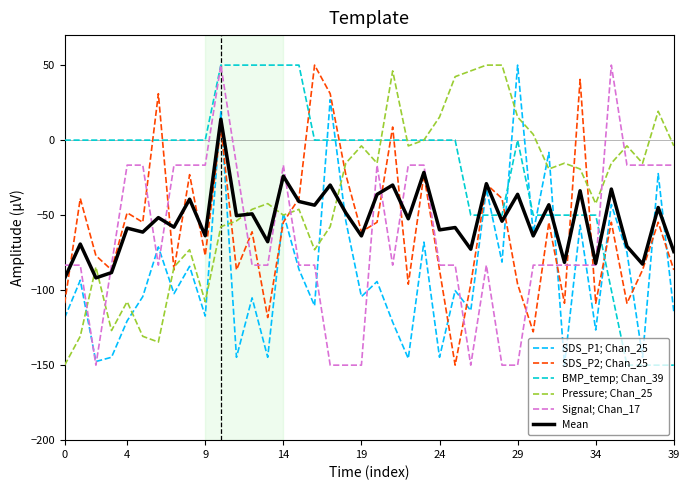

After their last crossing, which series has the higher values: SDS_P2; Chan_25 or Signal; Chan_17?

Signal; Chan_17